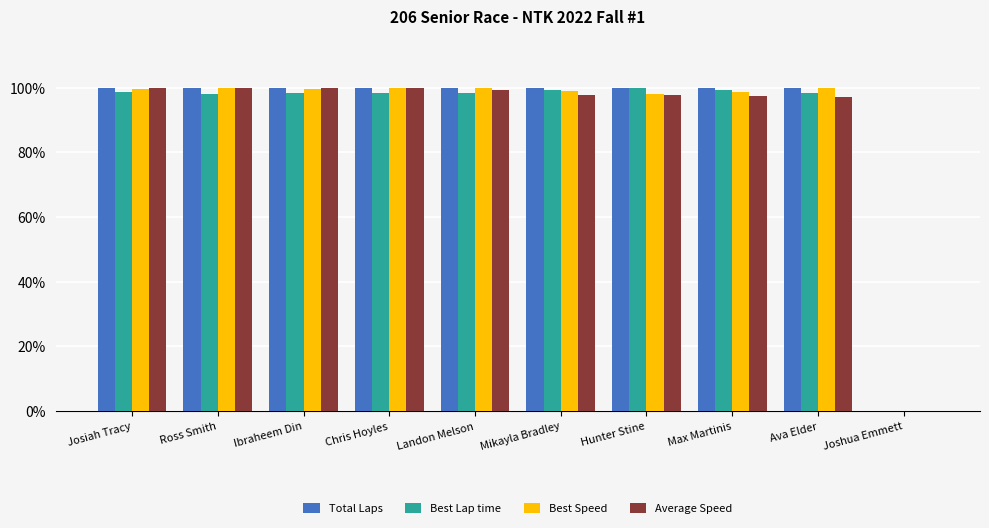

What is the maximum value shown in the chart?

100.0